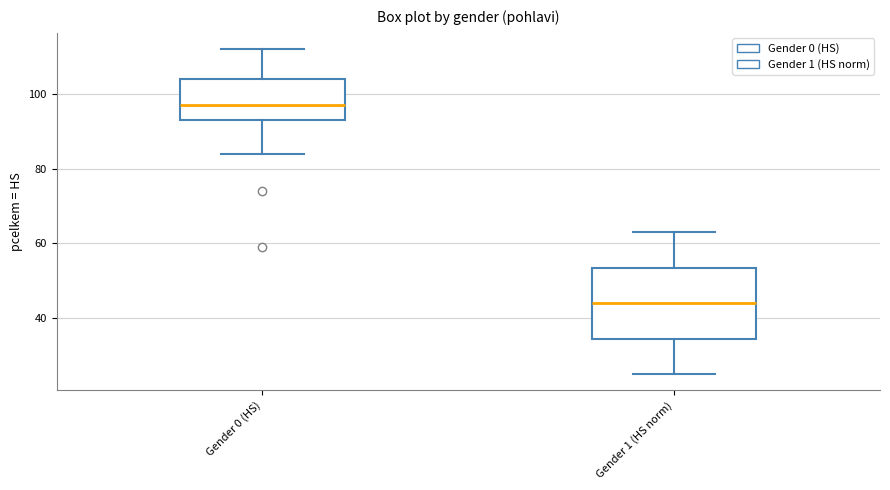

Reading left to right, transcribe this box plot: for each box, give where its median line is, the range the box spans, and where its two whiskers end, as read against the y-axis. The values are not printed on the chart, so give them approximately, as read against the axis.

Gender 0 (HS): median 98, box 94 to 104, whiskers 84 to 112
Gender 1 (HS norm): median 44, box 34 to 54, whiskers 26 to 64